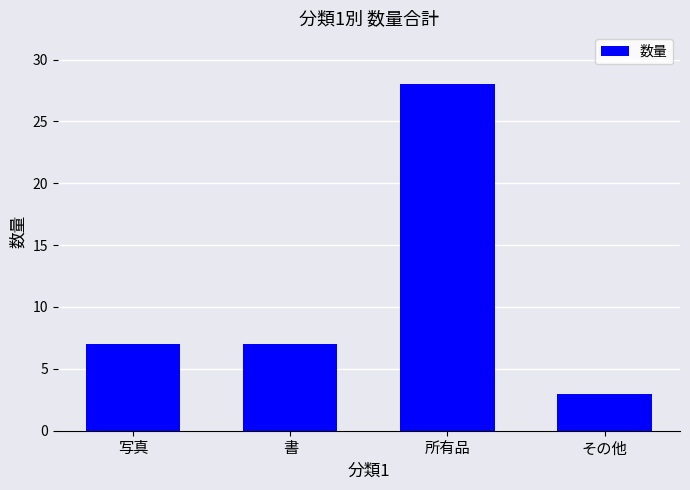

Which category has the highest value across all series?

所有品